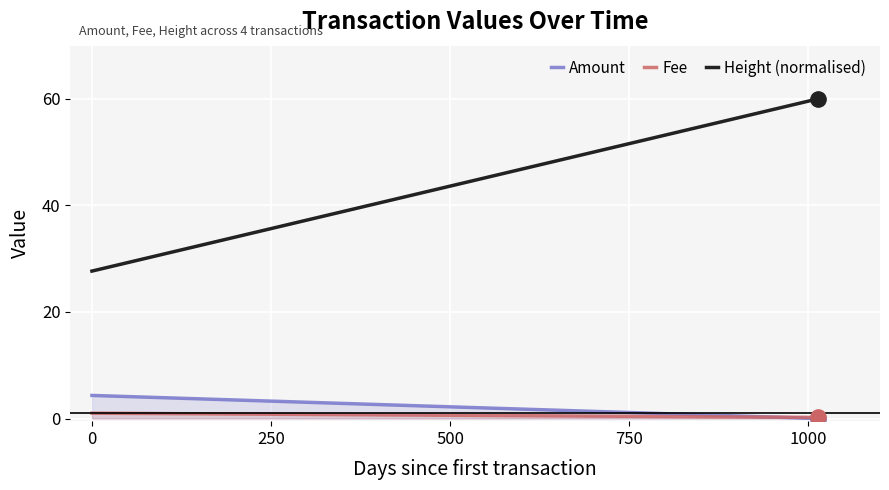

How many categories are shown in the chart?

2